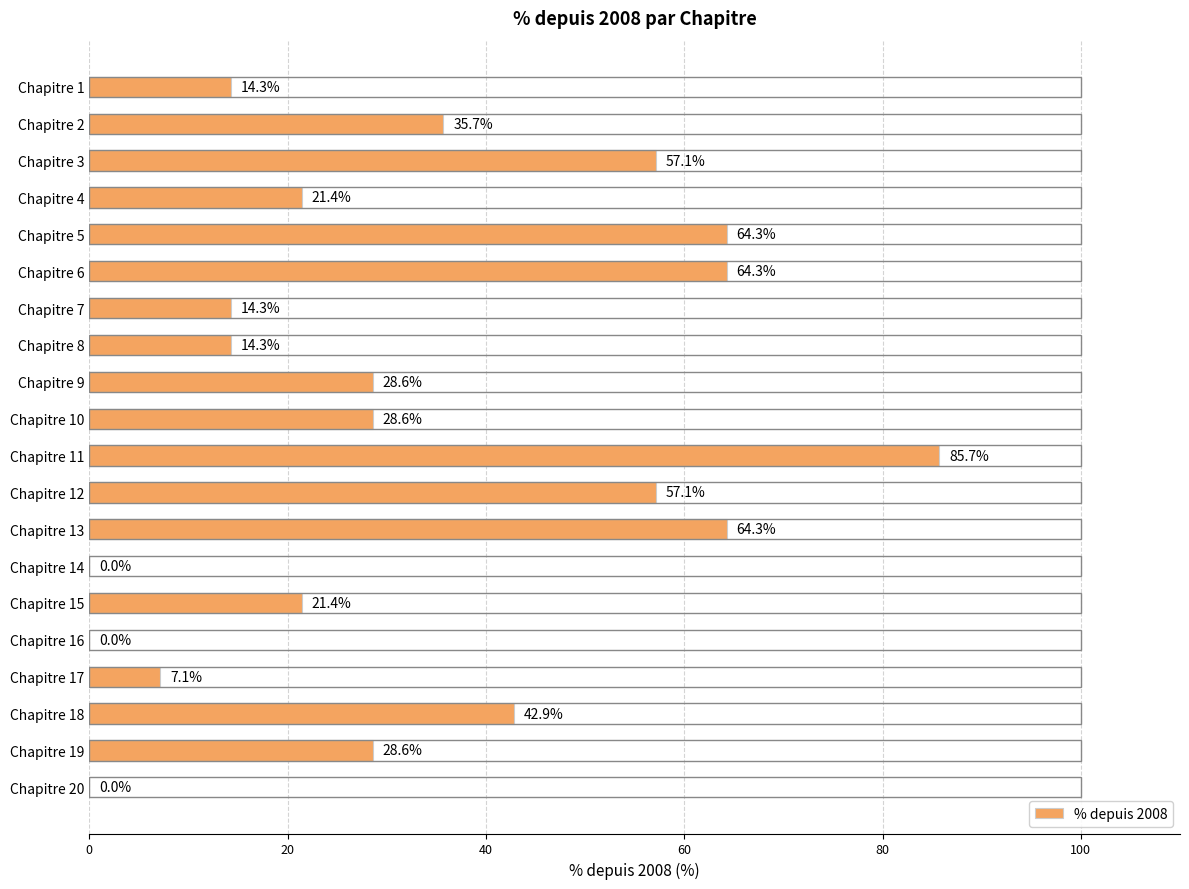

The chart shows a value of 19.7 at Chapitre 8. True or false?

False